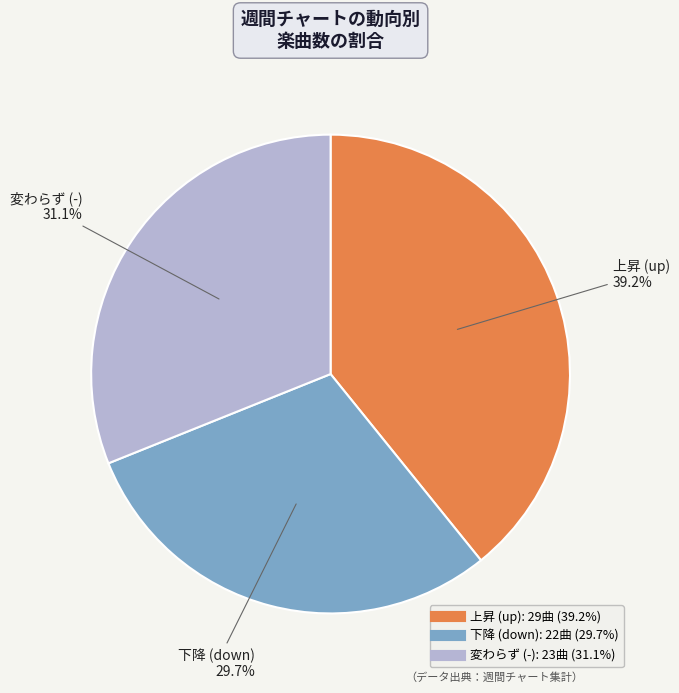

Does any single category account for the majority?

No